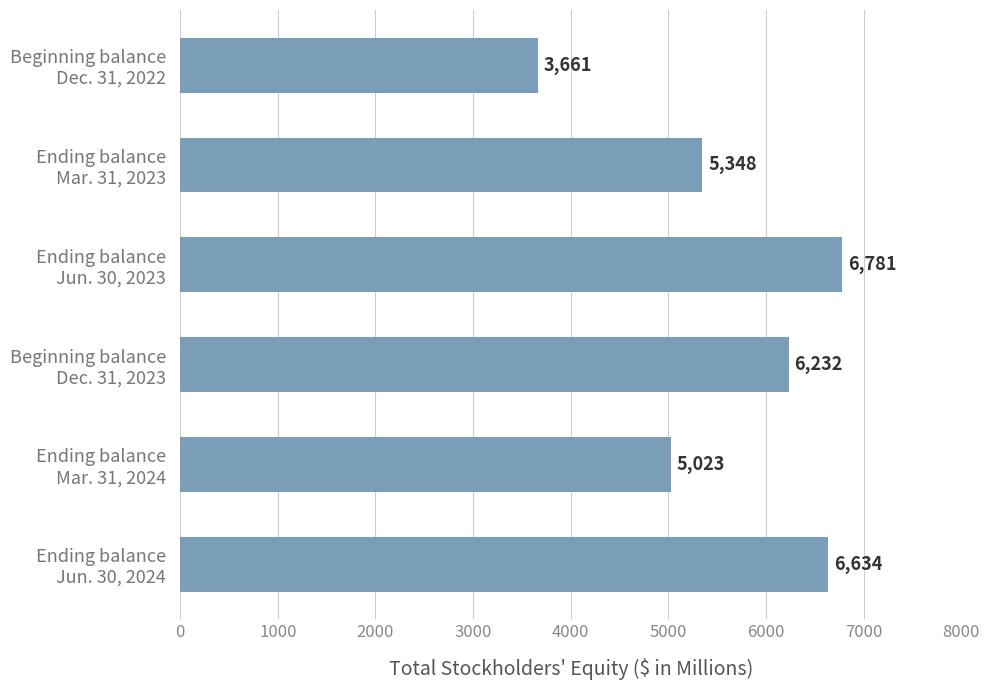

What is the difference between the maximum and minimum values?

3120